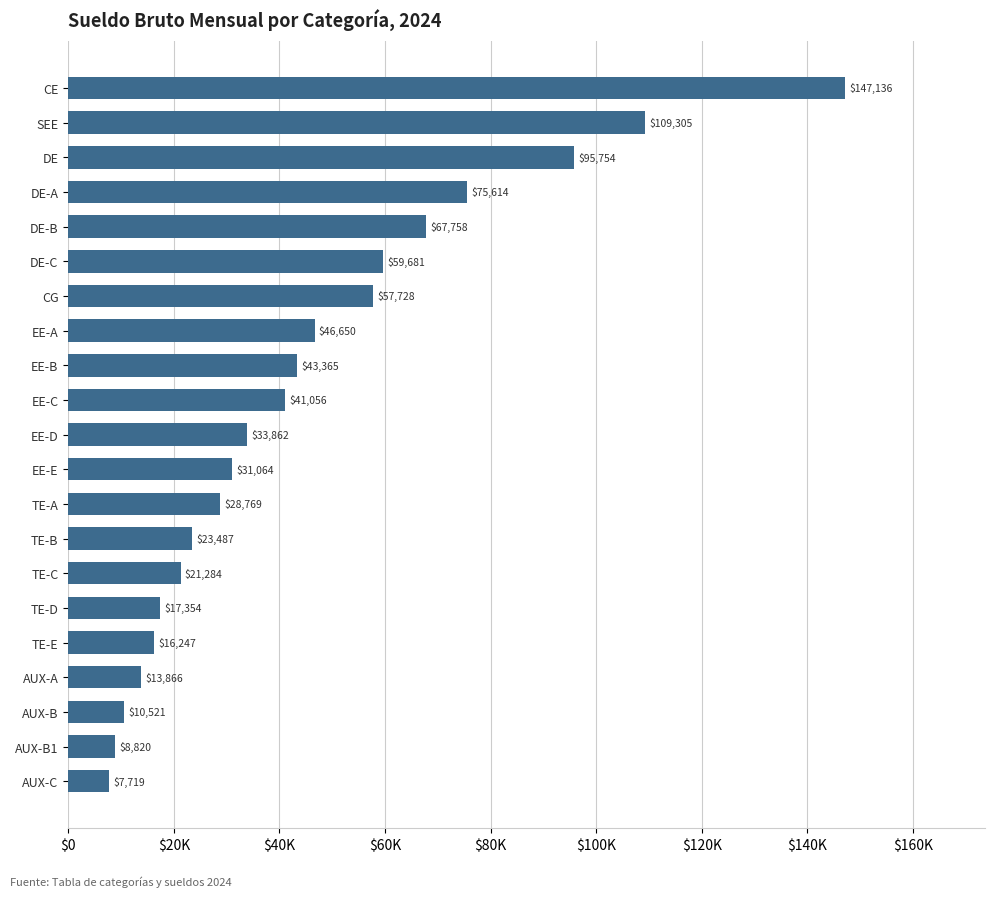

At which category does the chart reach its minimum across all series?

AUX-C